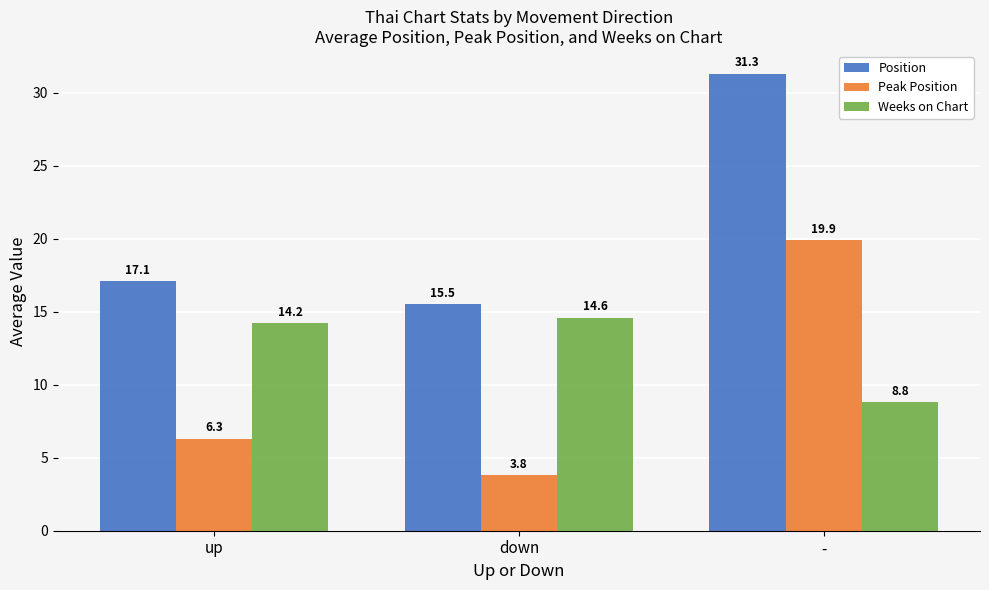

List the labels in order of Weeks on Chart value, largest first.

down, up, -